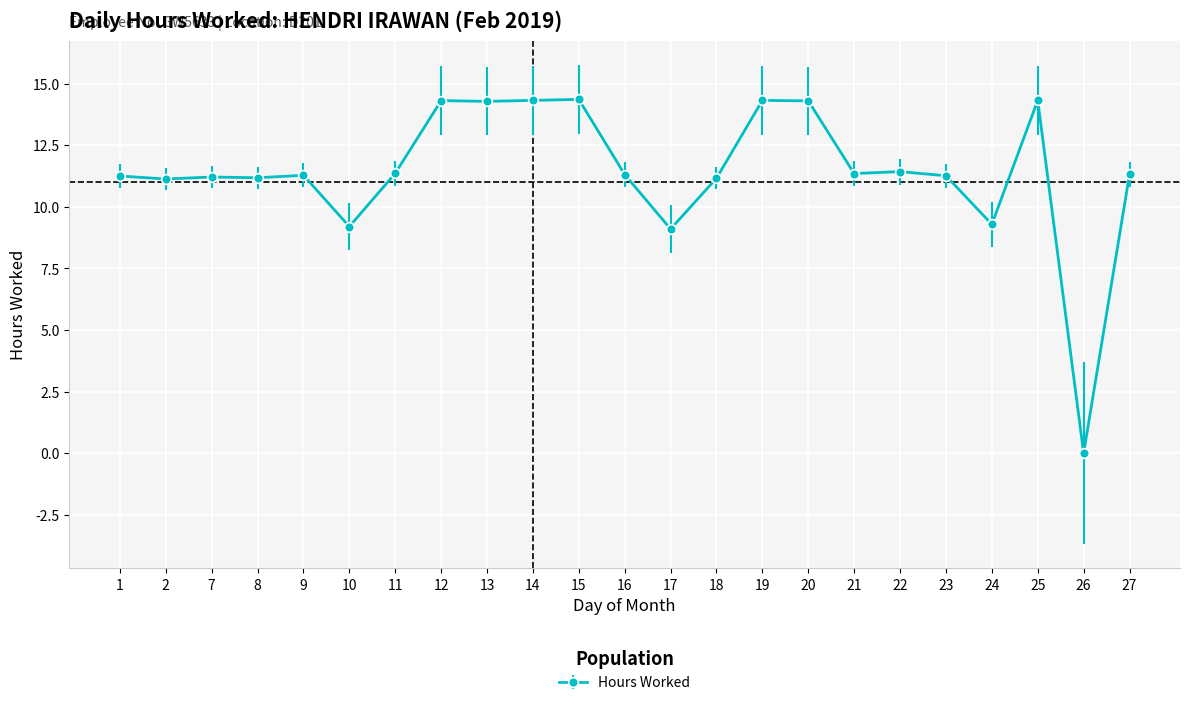

What is the approximate value at 18?

11.2